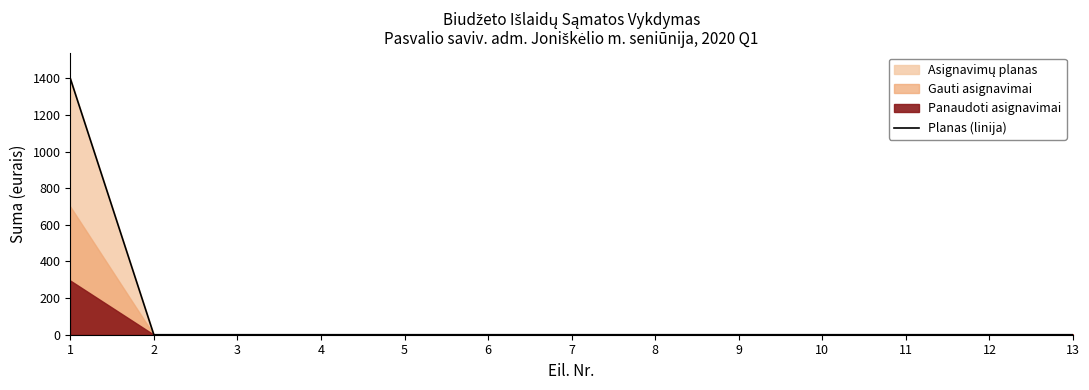

The value of Planas (linija) at 13 is 509. True or false?

False